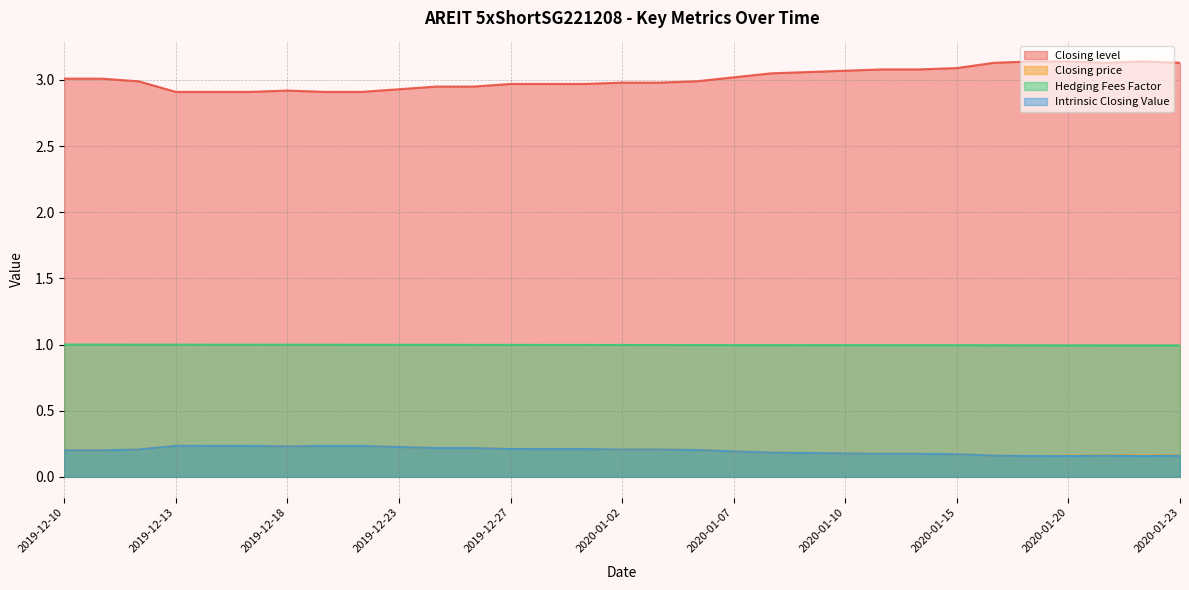

True or false: Closing price and Intrinsic Closing Value cross at least once.

False